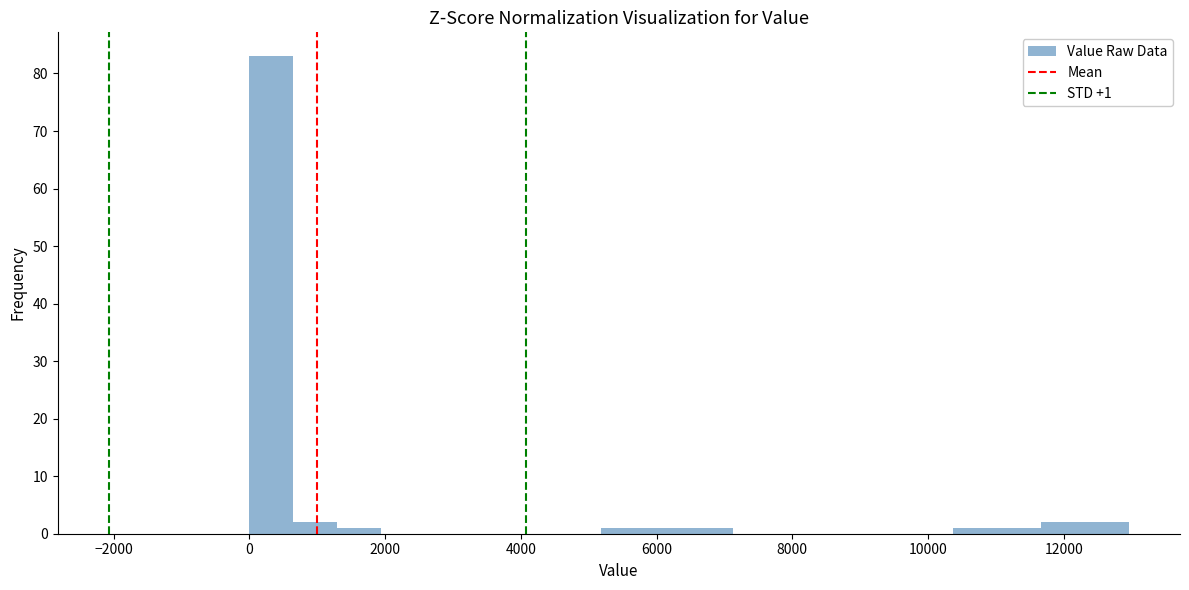

Around what value on the x-axis is the tallest bar? Give the approximate position of its centre, as read against the axis.

400